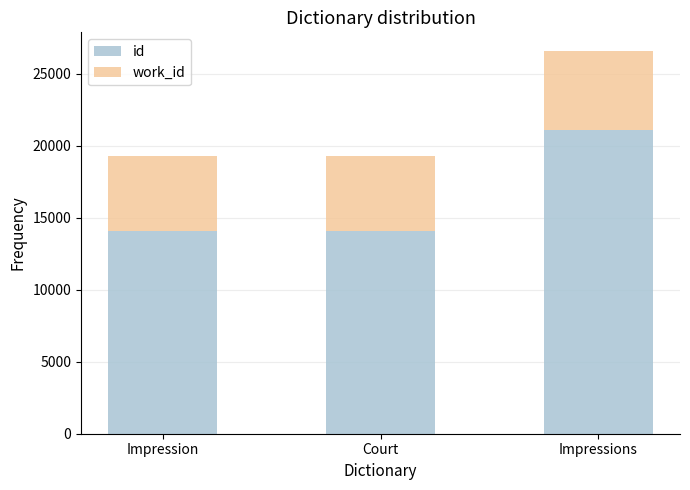

At which category is the sum across all series the highest?

Impressions